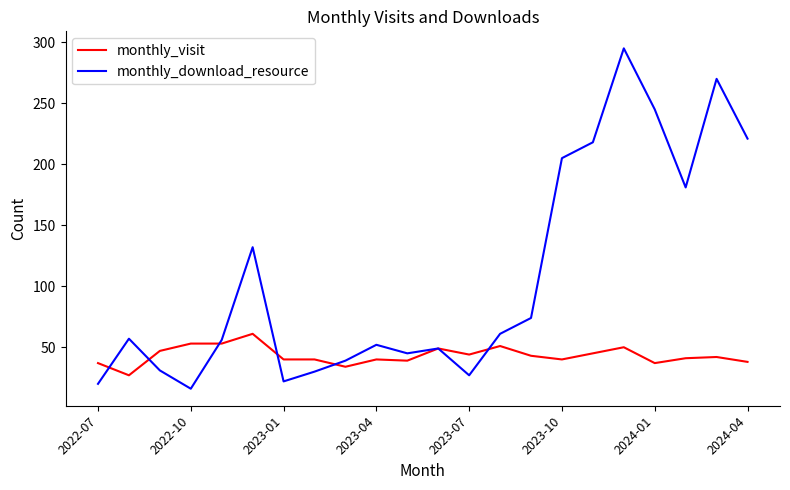

Rank the series by their maximum value, from highest to lowest.

monthly_download_resource, monthly_visit